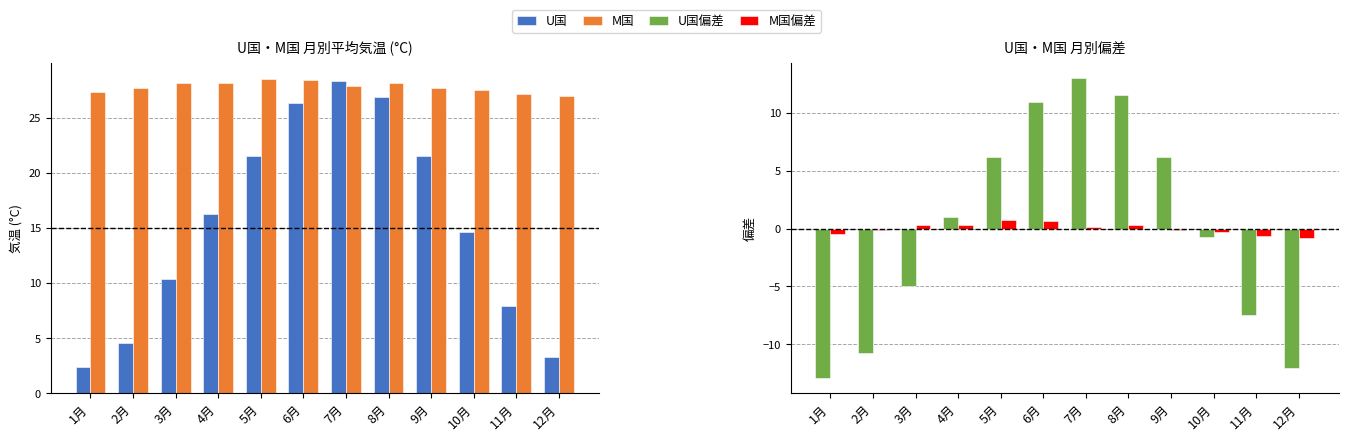

What is the label of the 4th bar from the left?

4月